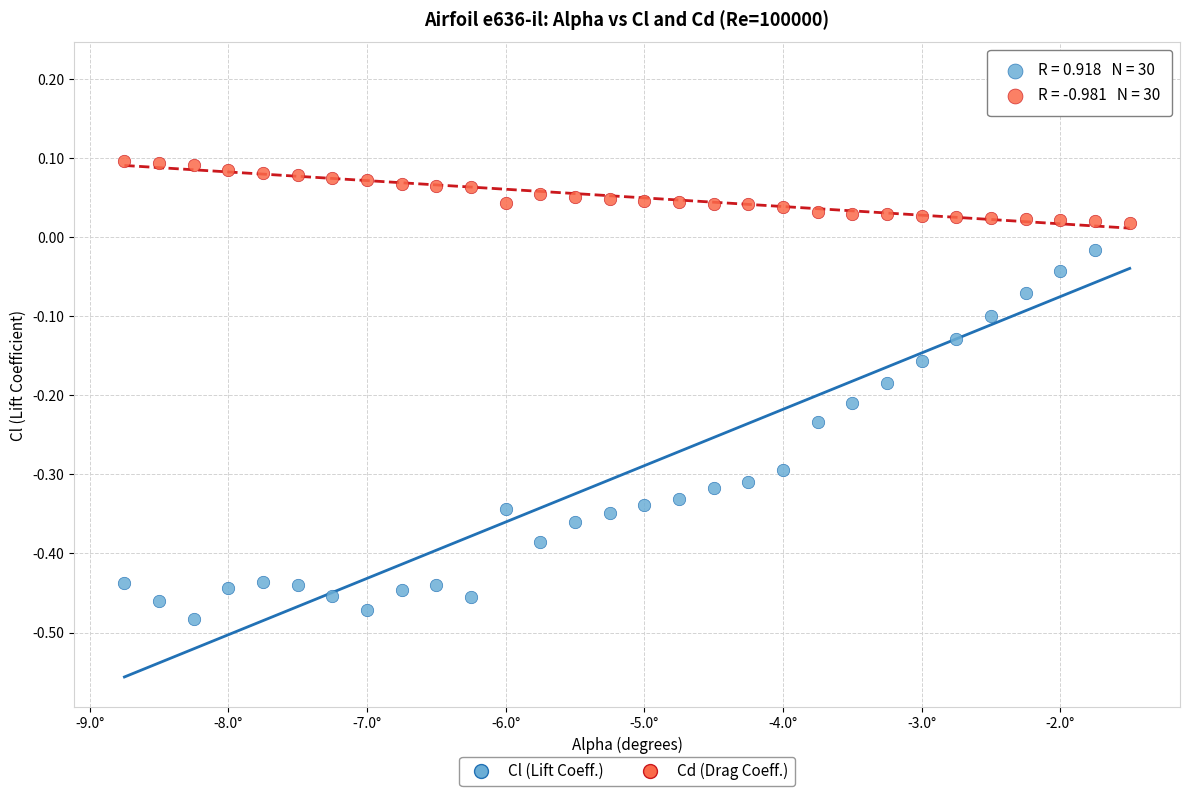

Across all data points, what is the range of Y values (max minus min)?

0.7